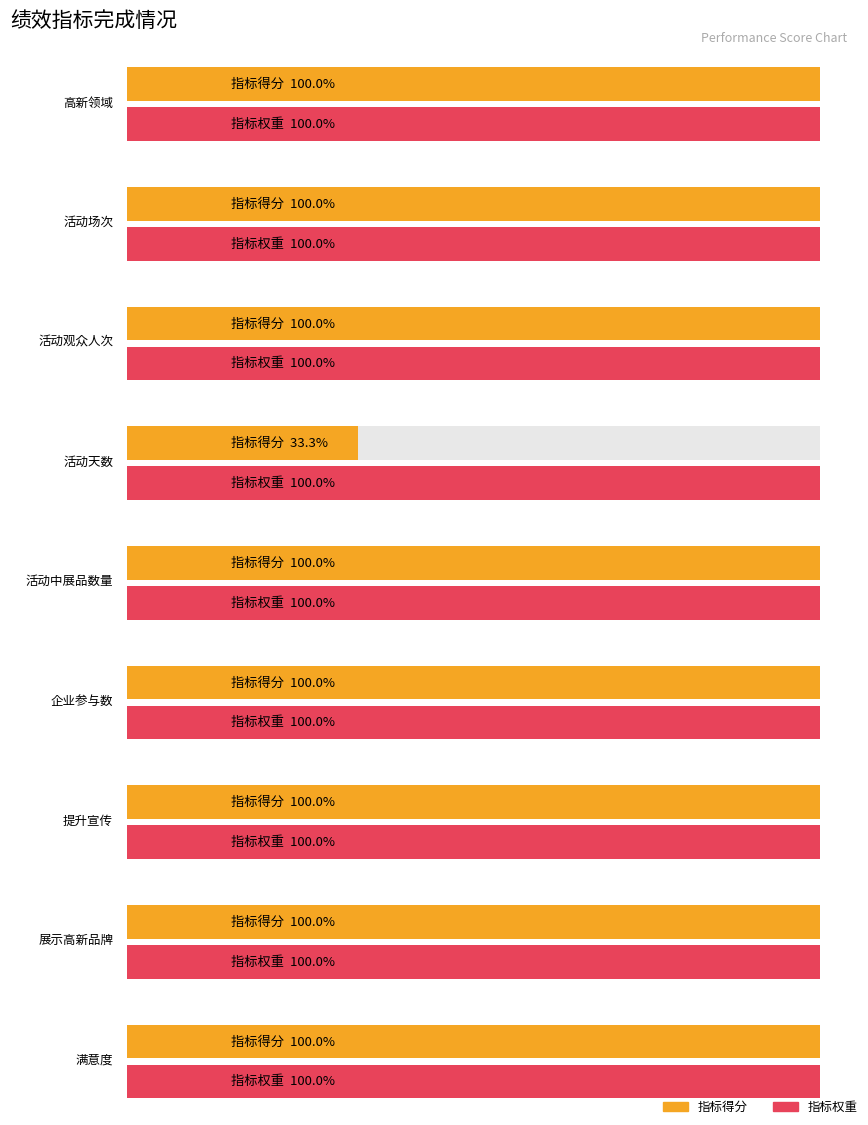

Is it true that 指标得分 equals 4.8 at 提升宣传?

False